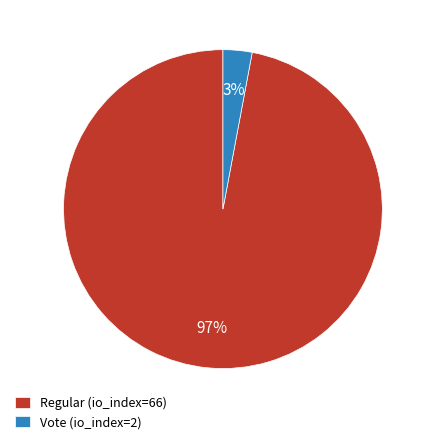

Is it true that Vote (io_index=2) is 12% of the pie?

False